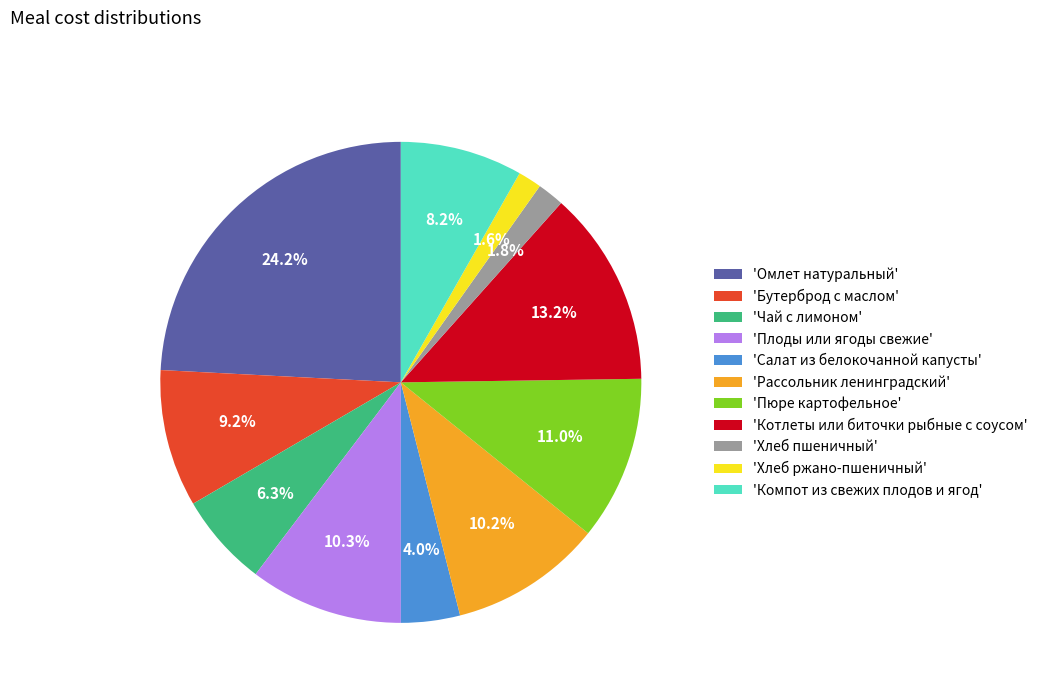

Which has a higher value, 'Пюре картофельное' or 'Компот из свежих плодов и ягод'?

'Пюре картофельное'